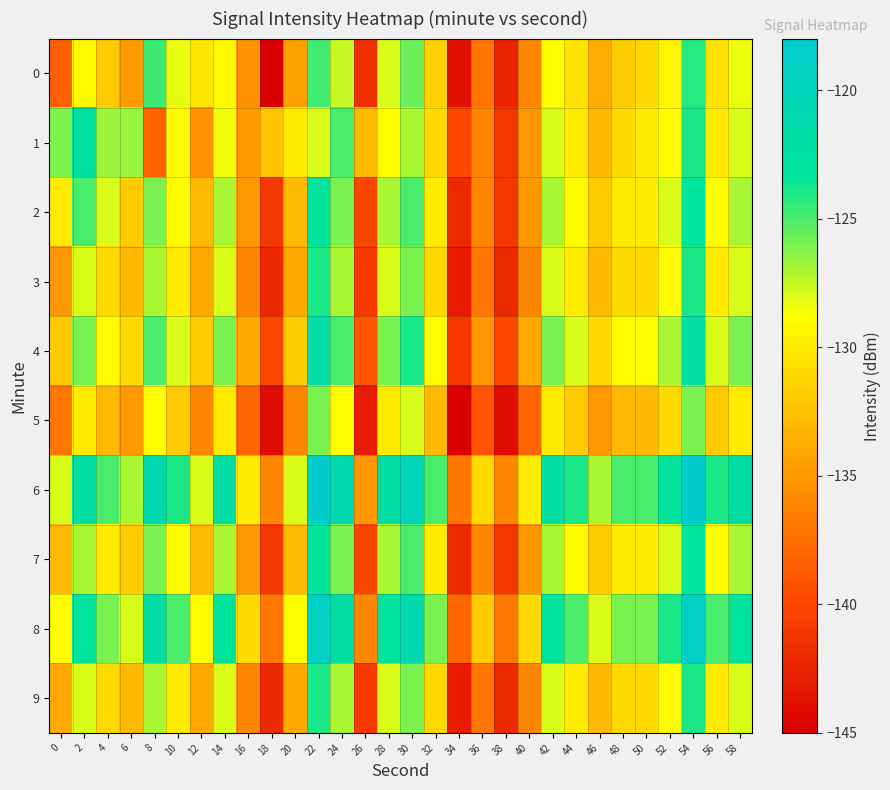

Rank the series by their maximum value, from highest to lowest.

6, 8, 4, 1, 2, 7, 3, 9, 0, 5